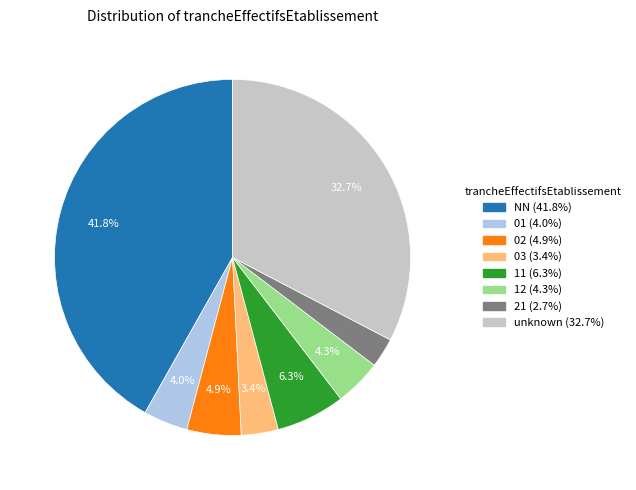

Does any single category account for the majority?

No